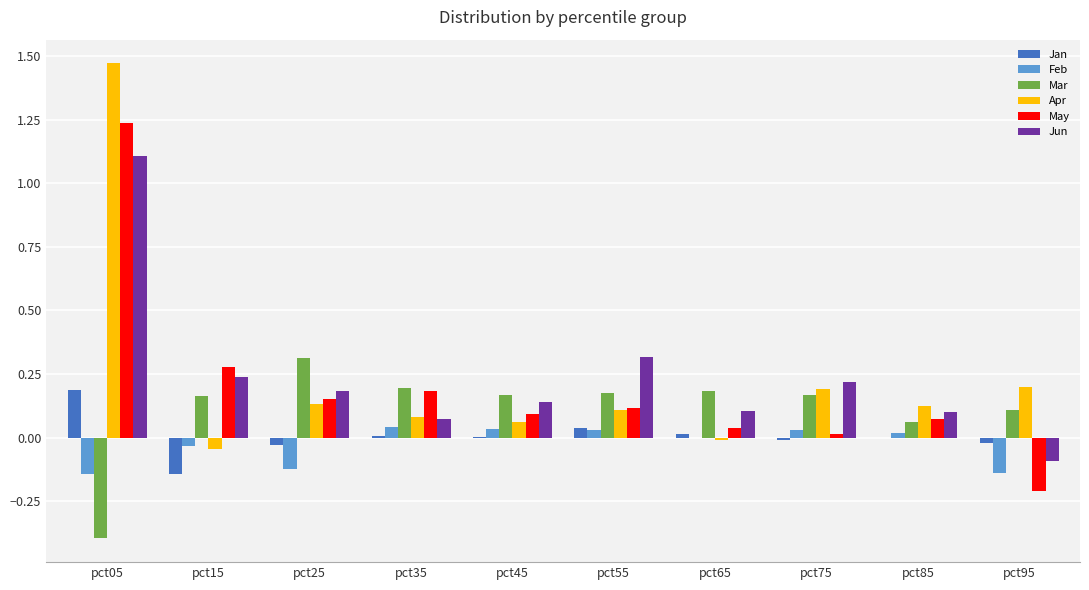

How many values in Jun are above zero?

9